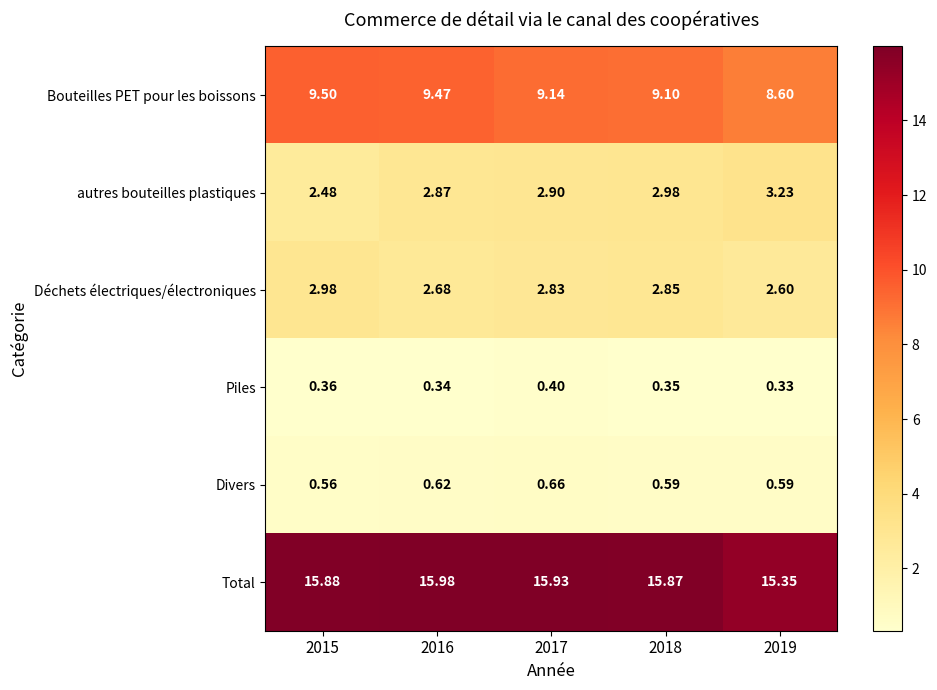

Is the value of Bouteilles PET pour les boissons at 2016 greater than the value of Piles at 2019?

Yes